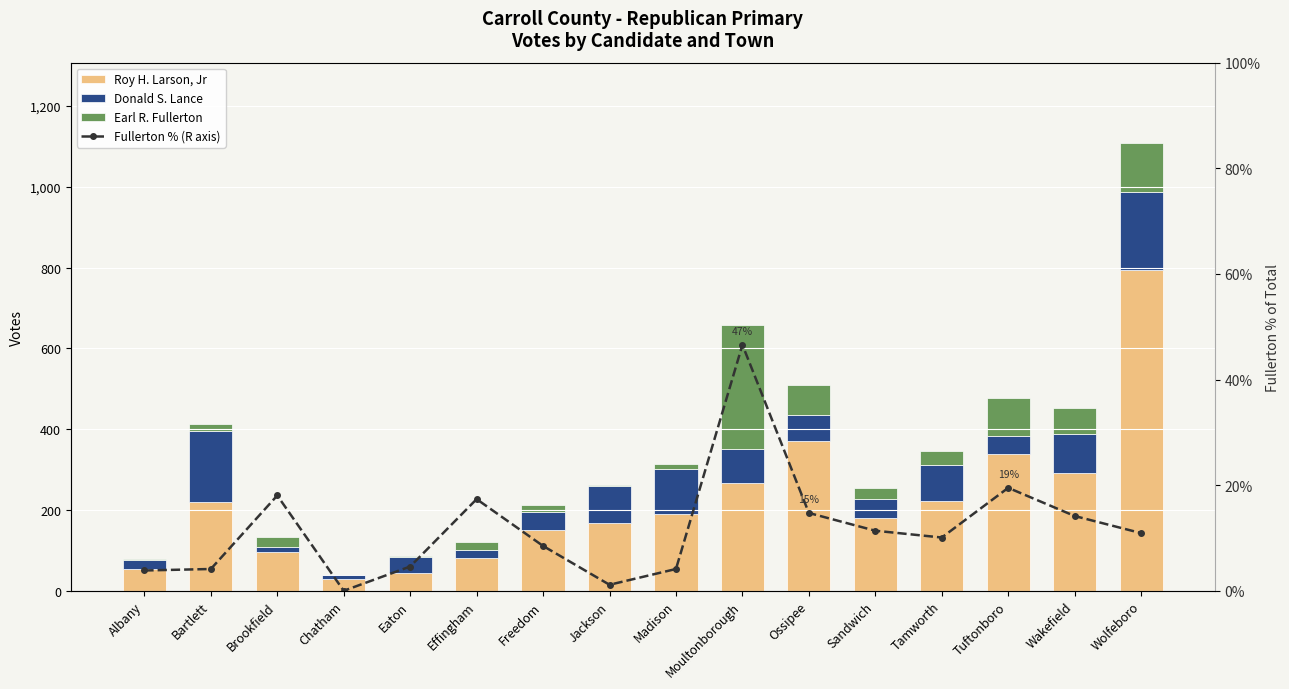

Reading left to right, list all the values displayed in this chart.

Roy H. Larson, Jr: 55.0	221.0	95.0	29.0	45.0	82.0	150.0	167.0	191.0	268.0	370.0	180.0	223.0	338.0	292.0	794.0
Donald S. Lance: 20.0	174.0	14.0	11.0	38.0	18.0	44.0	93.0	111.0	83.0	64.0	46.0	89.0	46.0	96.0	193.0
Earl R. Fullerton: 3.0	17.0	24.0	0.0	4.0	21.0	18.0	3.0	13.0	306.0	75.0	29.0	35.0	93.0	64.0	121.0
Fullerton % (R axis): 3.8	4.1	18.0	0.0	4.6	17.4	8.5	1.1	4.1	46.6	14.7	11.4	10.1	19.5	14.2	10.9